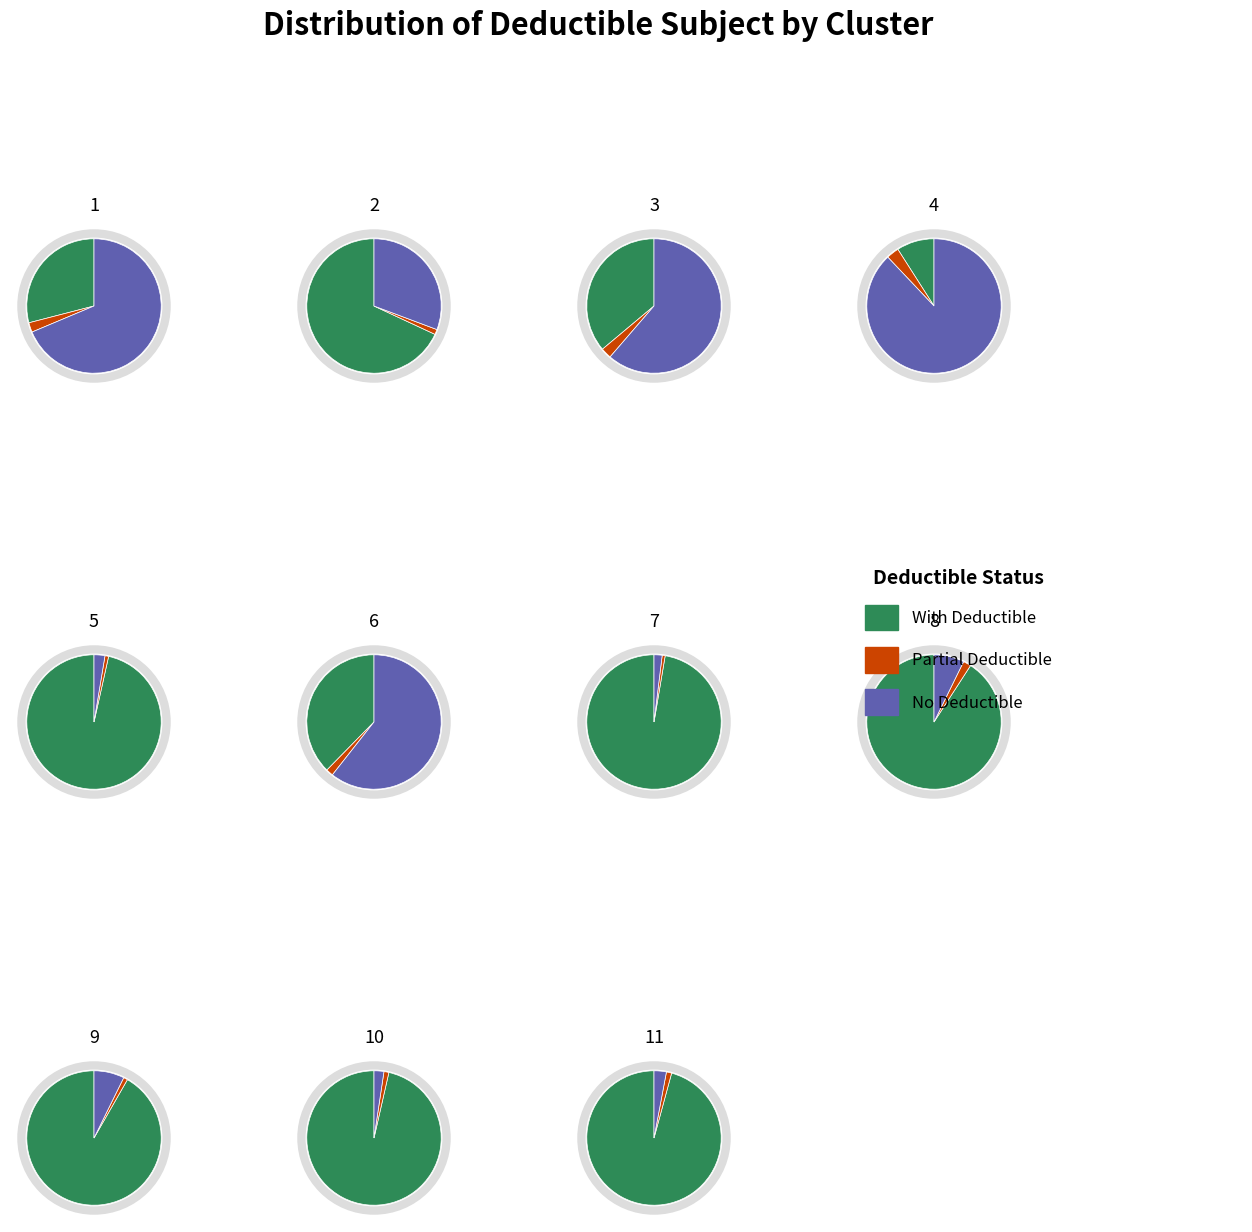

Does 4 represent more than half of the total?

No